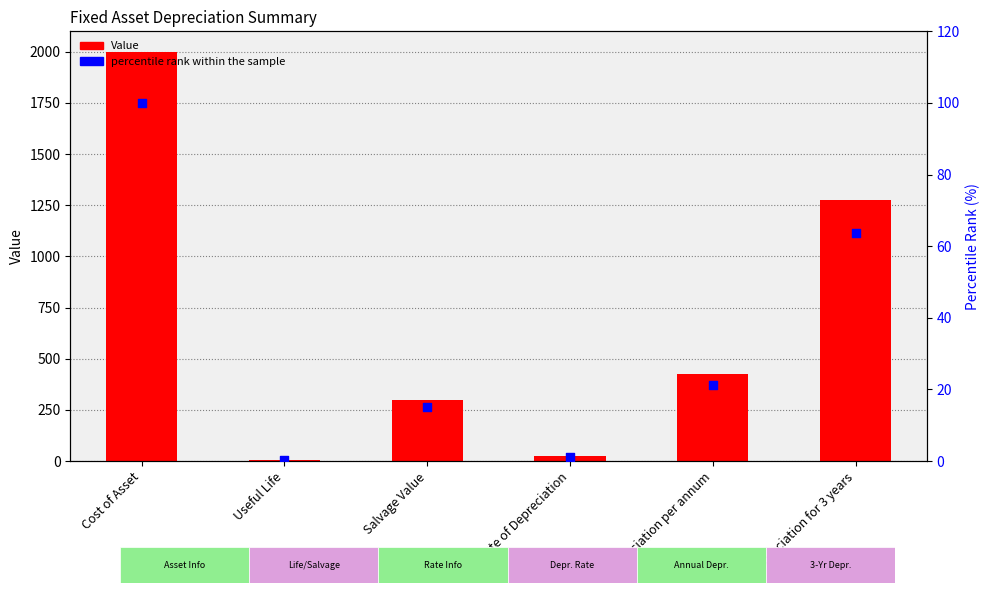

What are all the series names shown in the legend?

Value, percentile rank within the sample